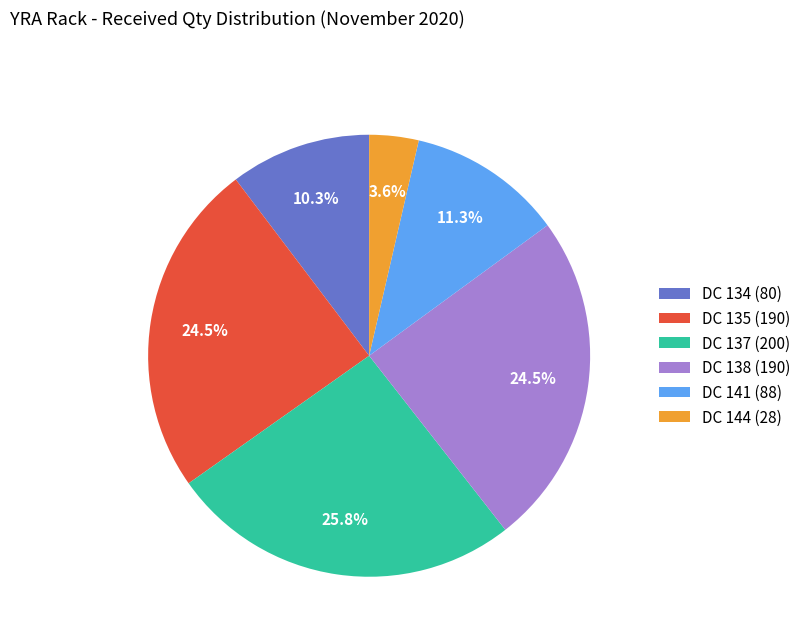

Which has a higher value, DC 134 (80) or DC 144 (28)?

DC 134 (80)